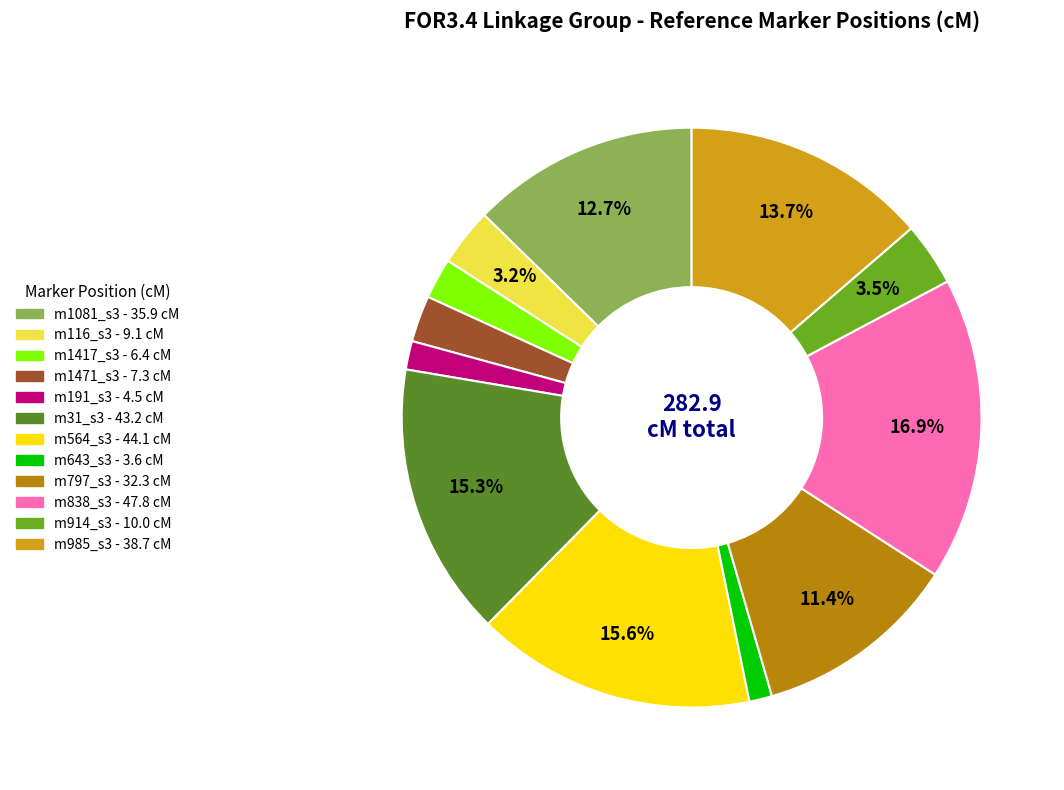

True or false: m191_s3 accounts for 2% of the total.

True